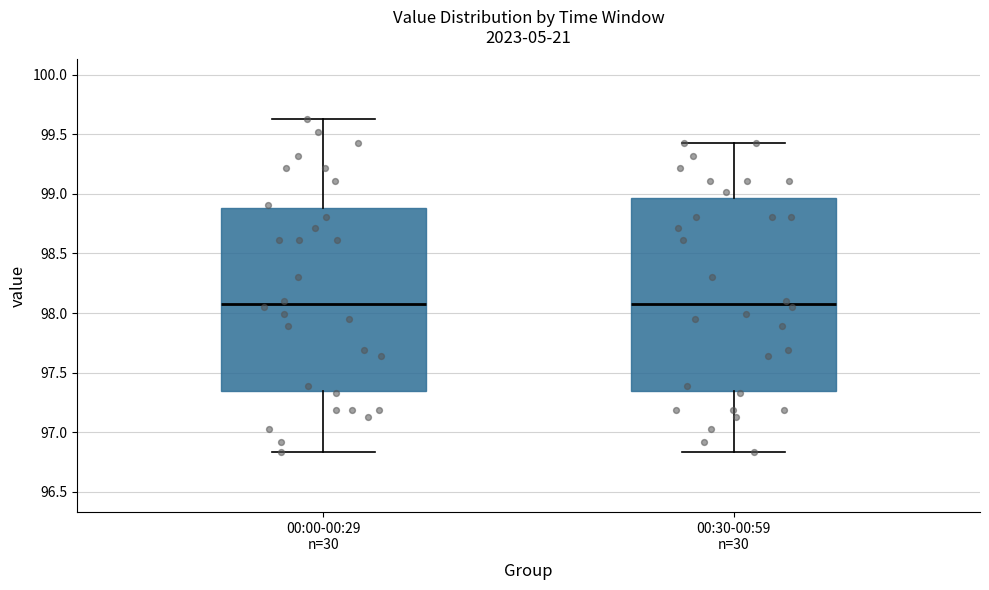

Comparing the boxes themselves (not the whiskers), which one is the tallest?

00:30-00:59 n=30